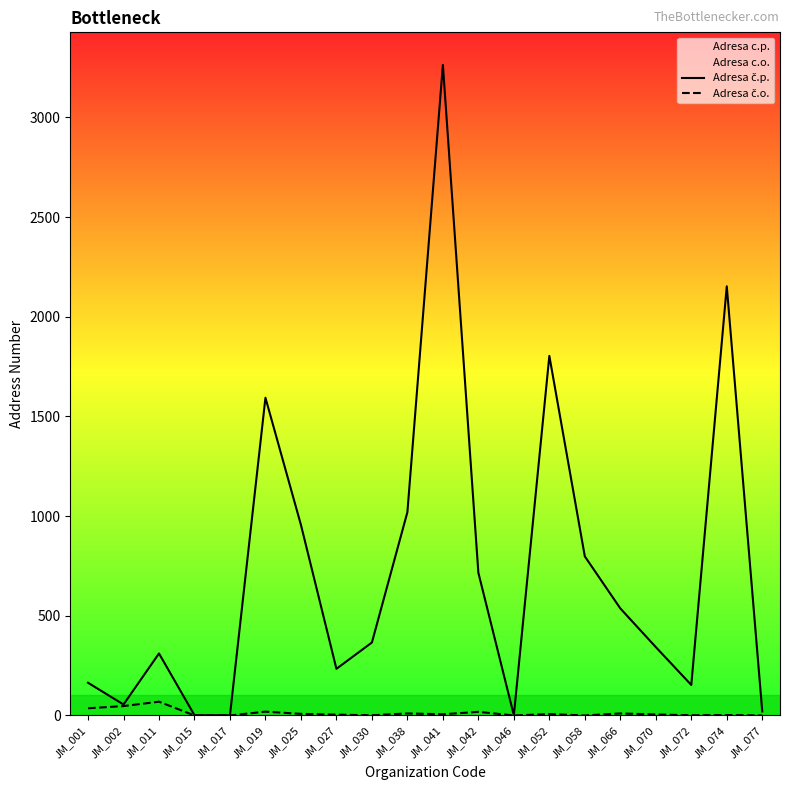

Reading left to right, extract all data points from this chart.

Adresa č.p.: 164	55	311	1	1	1594	956	234	366	1020	3264	716	1	1804	798	537	343	153	2153	20
Adresa č.o.: 36	47	69	0	0	19	8	4	1	10	6	18	0	7	0	10	5	1	2	0